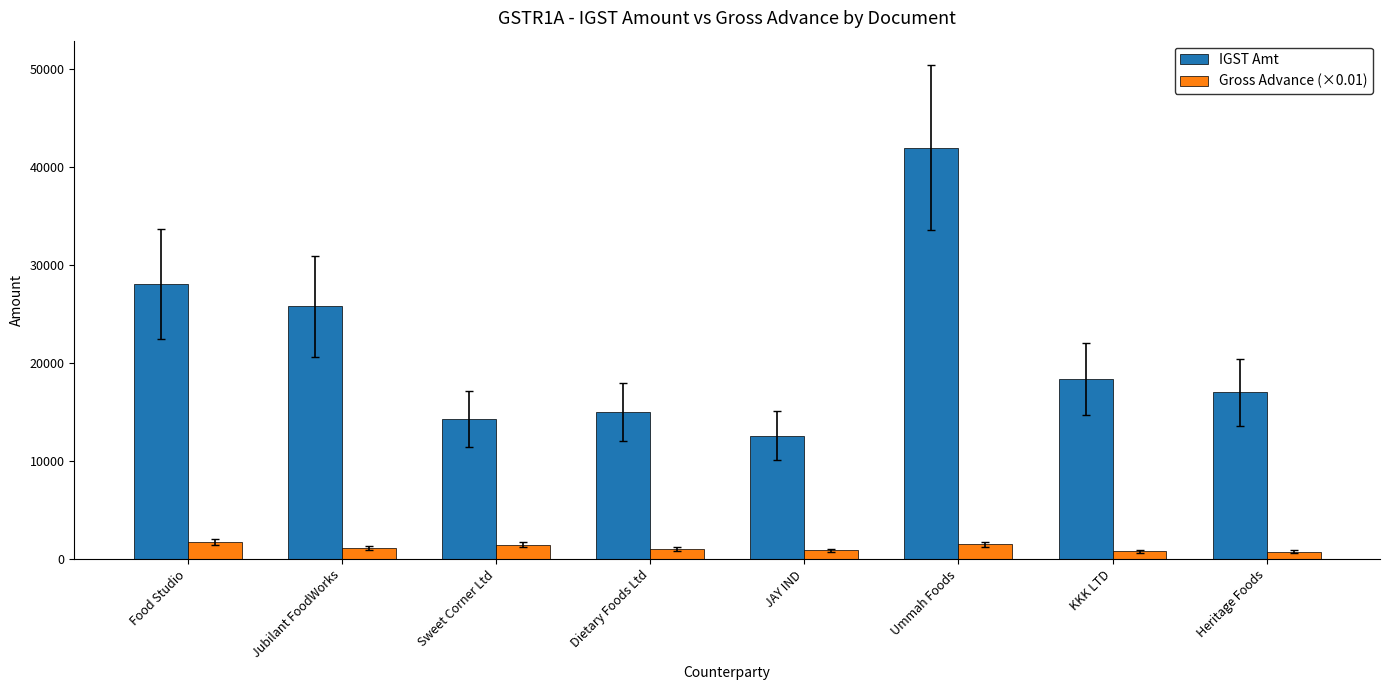

Does the chart contain stacked bars?

No